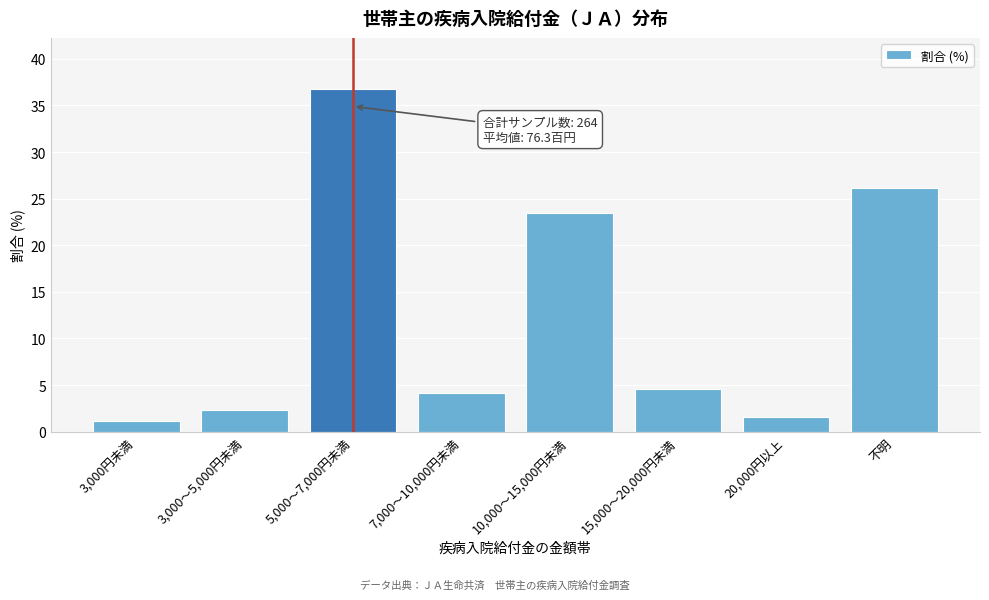

Reading right to left, transcribe all the data shown in this chart.

不明=26.1	20,000円以上=1.5	15,000～20,000円未満=4.5	10,000～15,000円未満=23.5	7,000～10,000円未満=4.2	5,000～7,000円未満=36.7	3,000～5,000円未満=2.3	3,000円未満=1.1